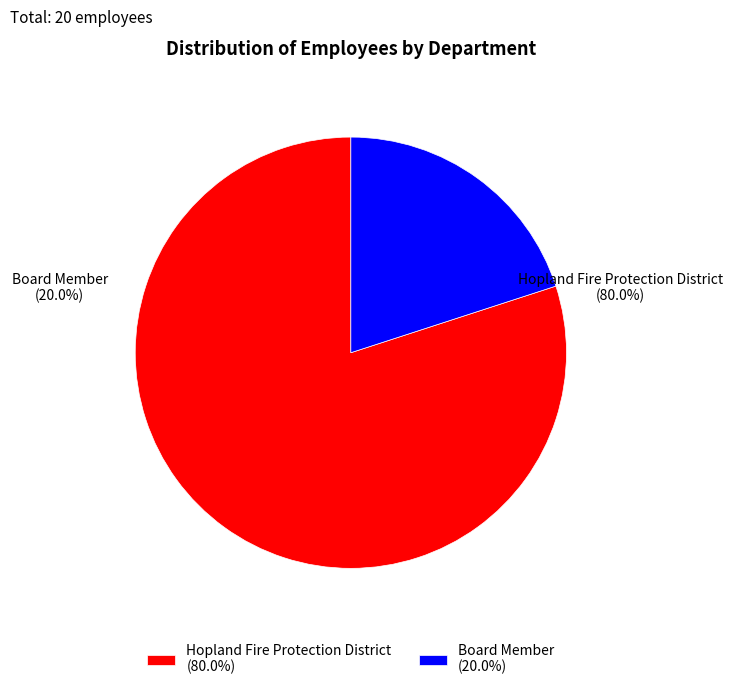

To the nearest percent, what is the combined percentage of Hopland Fire Protection District and Board Member?

100%